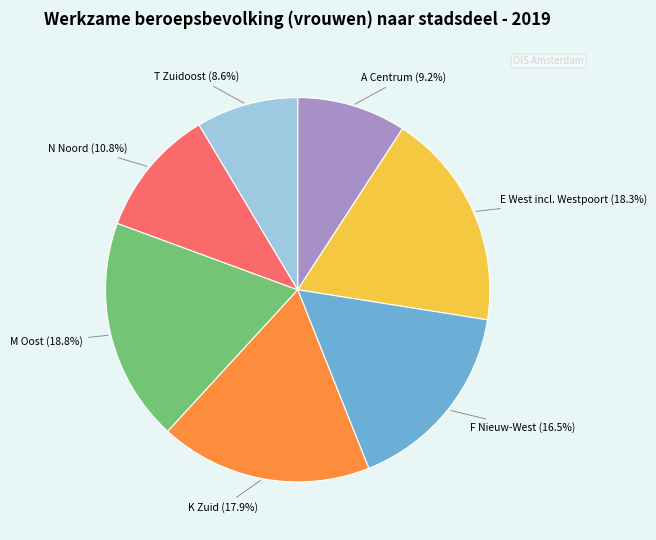

Approximately how many times larger is the value at M Oost compared to F Nieuw-West?

1.1